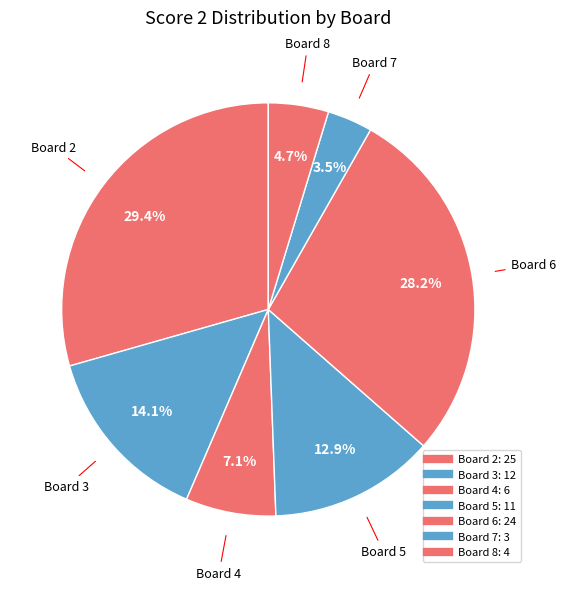

How many slices are in this pie chart?

7